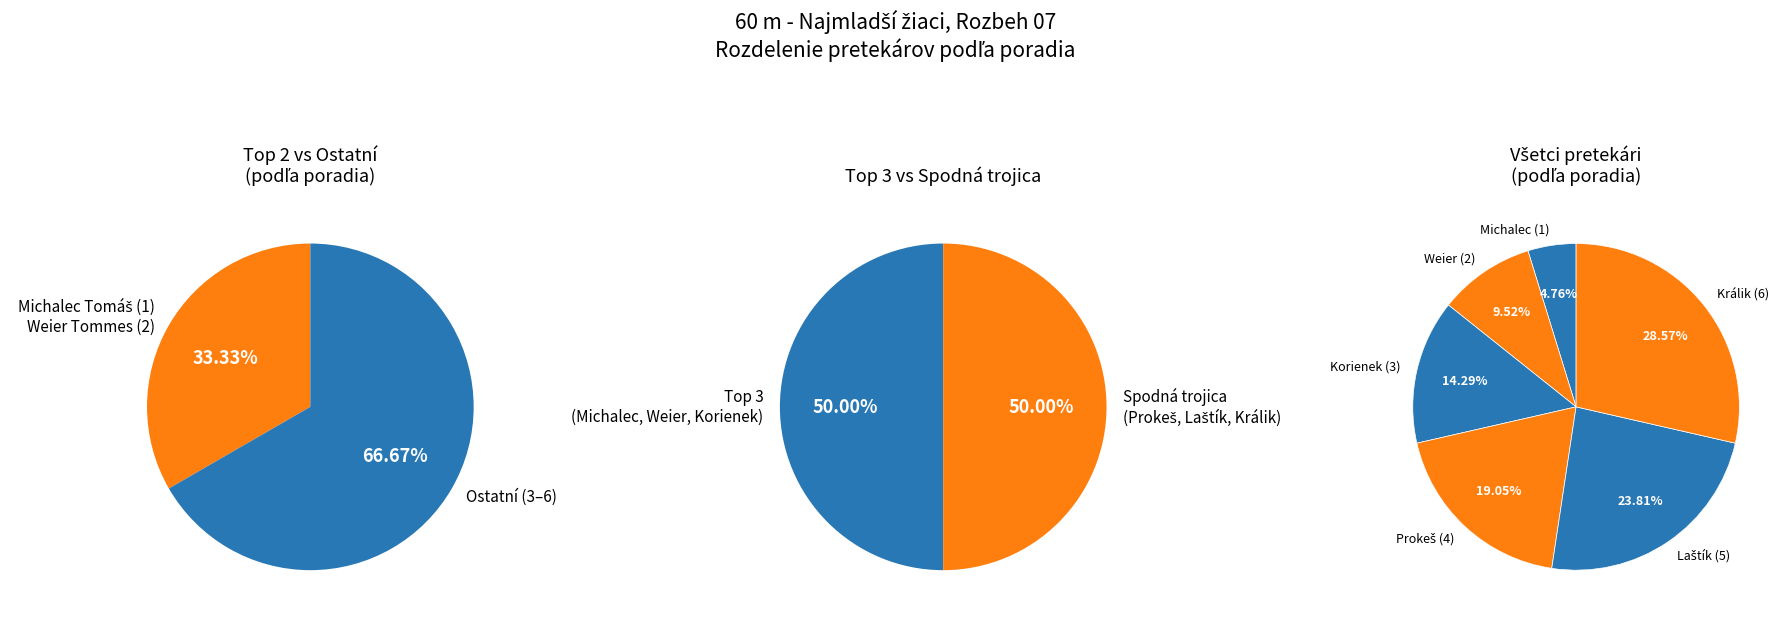

Count the number of slices in the pie.

6